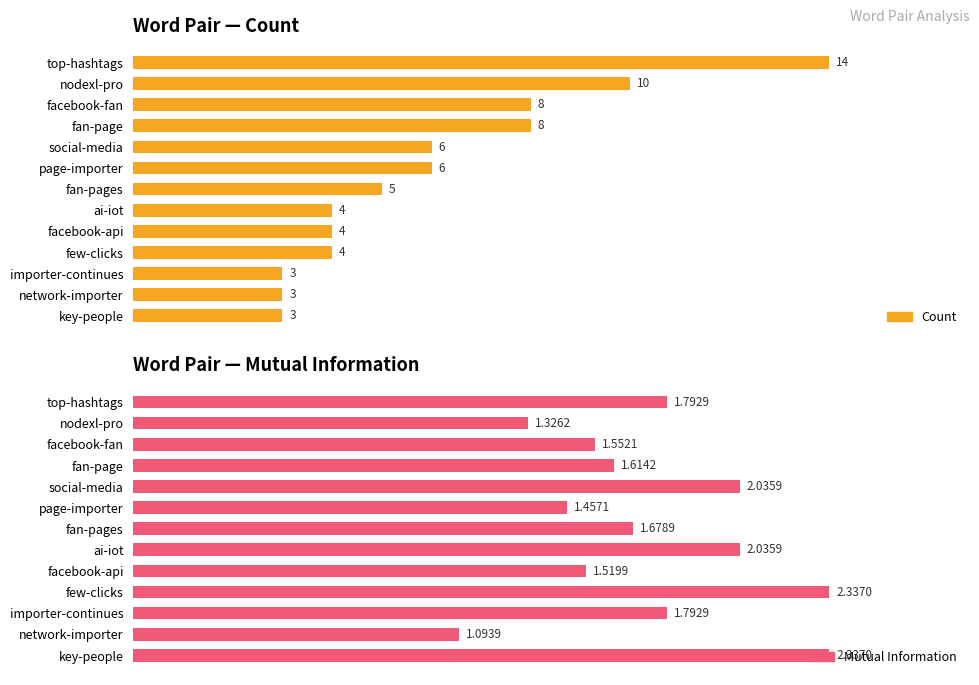

Rank the series by their maximum value, from highest to lowest.

Count, Mutual Information